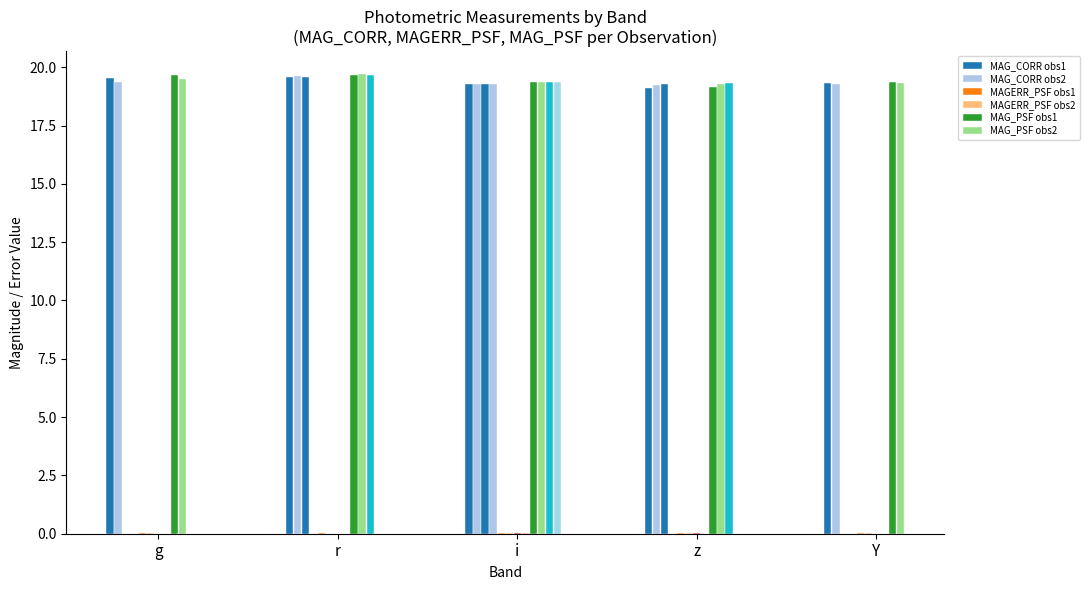

Reading left to right, extract all data points from this chart.

MAG_CORR: 0=19.6	1=19.4	2=19.6	3=19.6	4=19.6	5=19.3	6=19.3	7=19.3	8=19.3	9=19.1	10=19.2	11=19.3	12=19.3	13=19.3
MAGERR_PSF: 0=0.0	1=0.0	2=0.0	3=0.0	4=0.0	5=0.0	6=0.0	7=0.0	8=0.0	9=0.0	10=0.0	11=0.0	12=0.0	13=0.0
MAG_PSF: 0=19.7	1=19.5	2=19.7	3=19.7	4=19.7	5=19.4	6=19.4	7=19.4	8=19.4	9=19.2	10=19.3	11=19.3	12=19.4	13=19.3